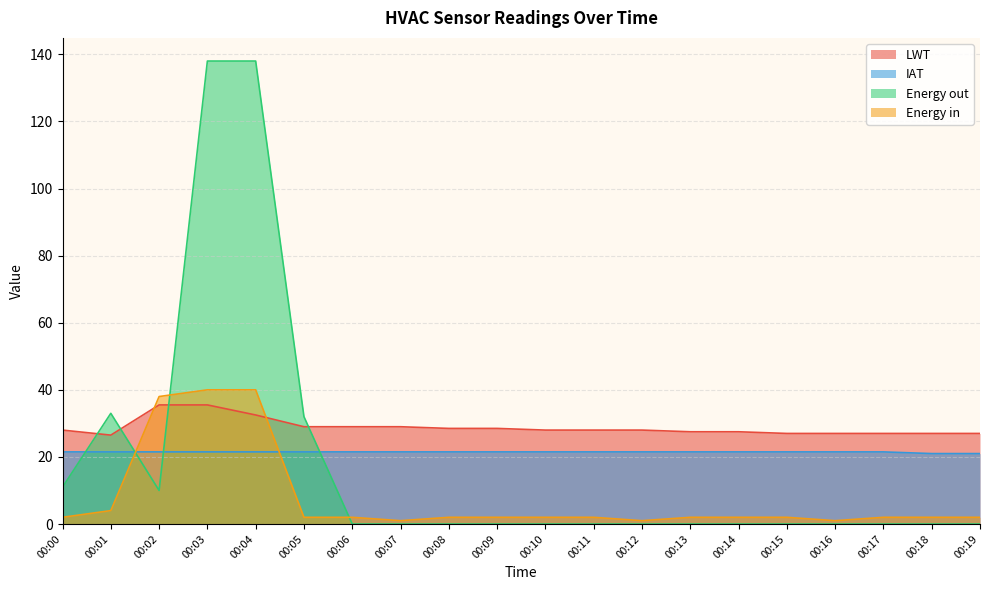

Rank the categories by LWT value from highest to lowest.

00:02, 00:03, 00:04, 00:05, 00:06, 00:07, 00:08, 00:09, 00:00, 00:10, 00:11, 00:12, 00:13, 00:14, 00:15, 00:16, 00:17, 00:18, 00:19, 00:01